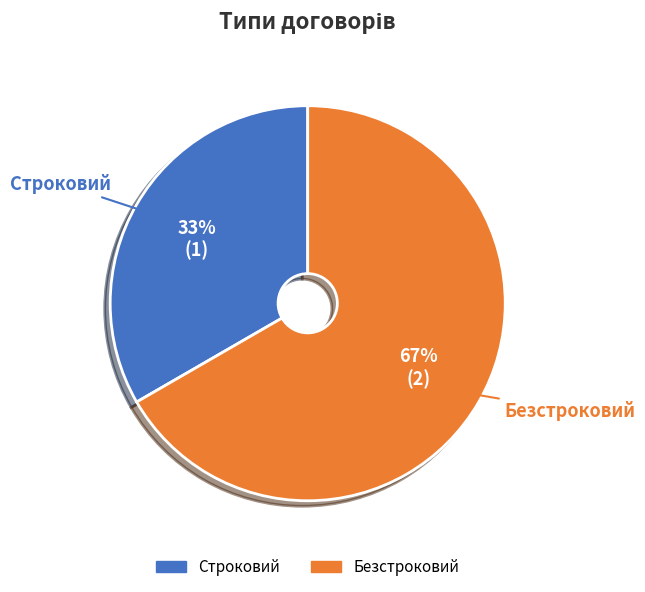

Does Строковий account for over 50% of the chart?

No